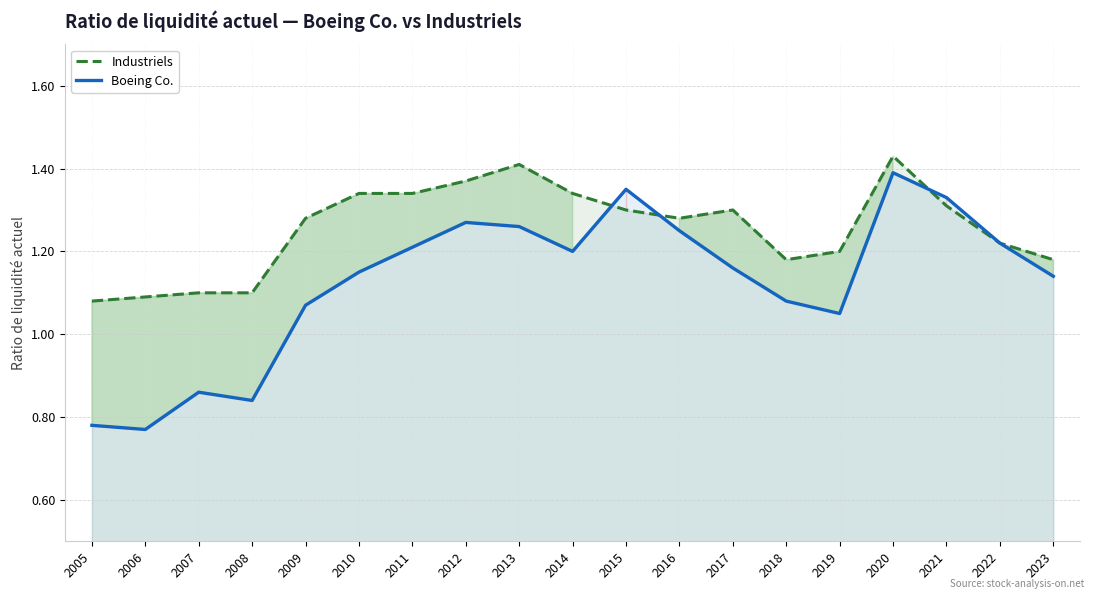

How many intersections are there between Boeing Co. and Industriels?

3